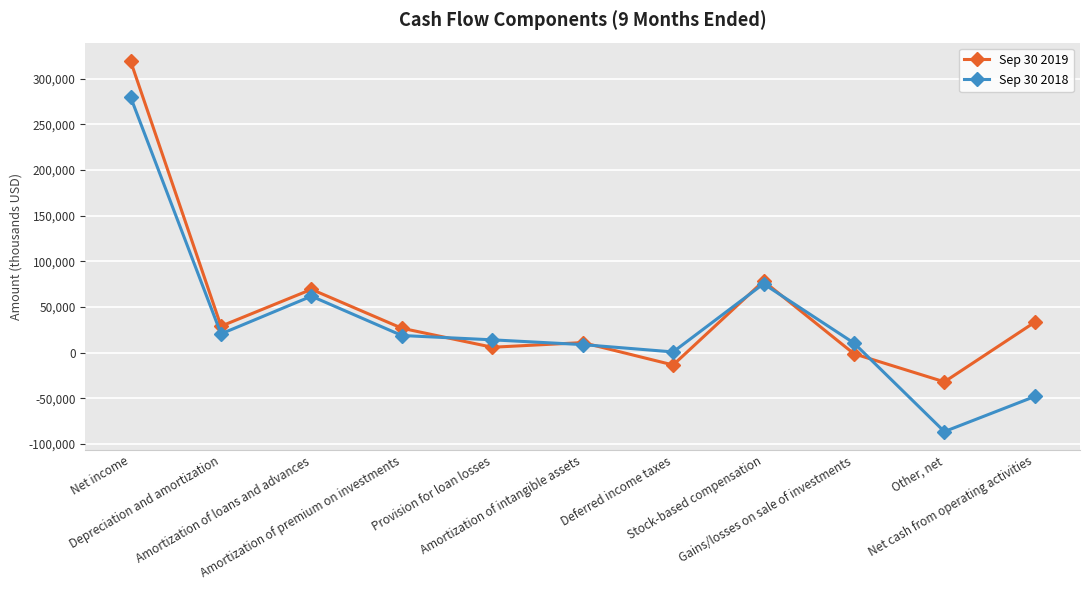

At which category does Sep 30 2019 reach its first local peak?

Amortization of loans and advances